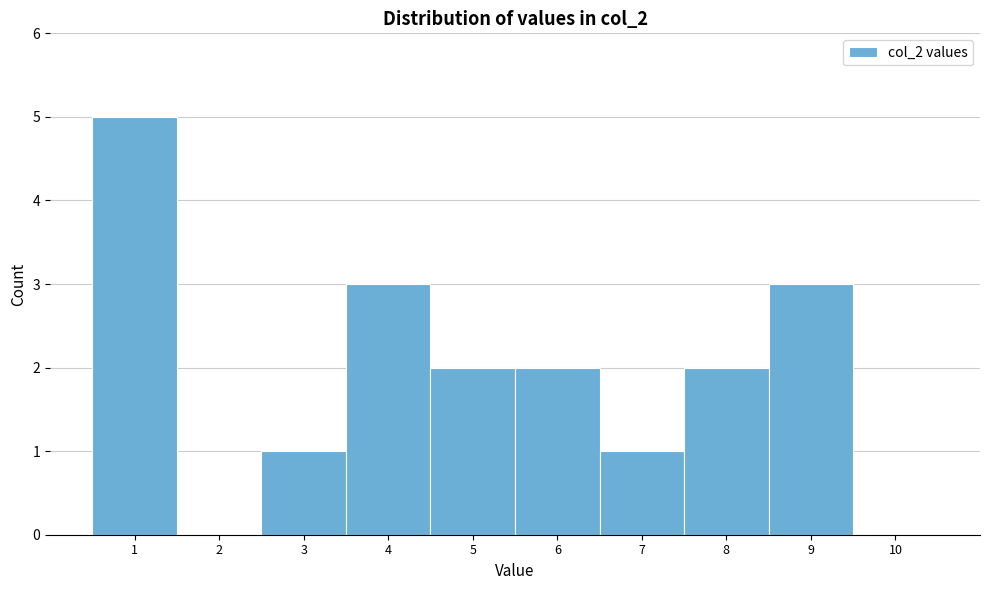

Reading left to right, extract all data points from this chart.

1=5	2=0	3=1	4=3	5=2	6=2	7=1	8=2	9=3	10=0